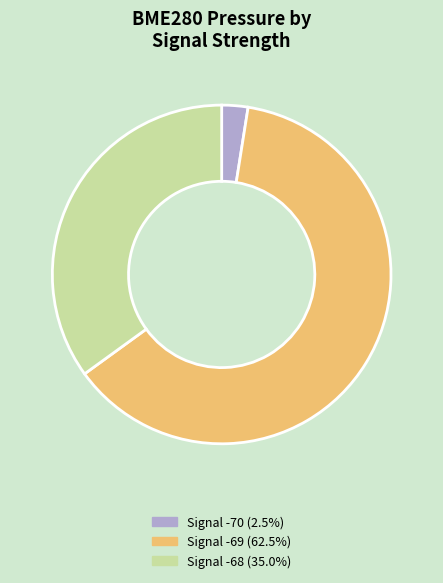

Is there a majority slice in this chart?

Yes